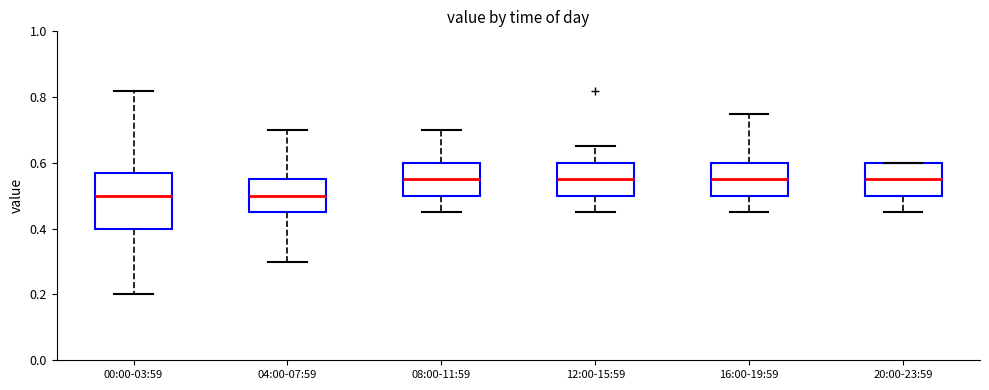

Reading left to right, transcribe this box plot: for each box, give where its median line is, the range the box spans, and where its two whiskers end, as read against the y-axis. The values are not printed on the chart, so give them approximately, as read against the axis.

00:00-03:59: median 0.50, box 0.40 to 0.58, whiskers 0.20 to 0.82
04:00-07:59: median 0.50, box 0.46 to 0.56, whiskers 0.30 to 0.70
08:00-11:59: median 0.56, box 0.50 to 0.60, whiskers 0.46 to 0.70
12:00-15:59: median 0.56, box 0.50 to 0.60, whiskers 0.46 to 0.66
16:00-19:59: median 0.56, box 0.50 to 0.60, whiskers 0.46 to 0.76
20:00-23:59: median 0.56, box 0.50 to 0.60, whiskers 0.46 to 0.60